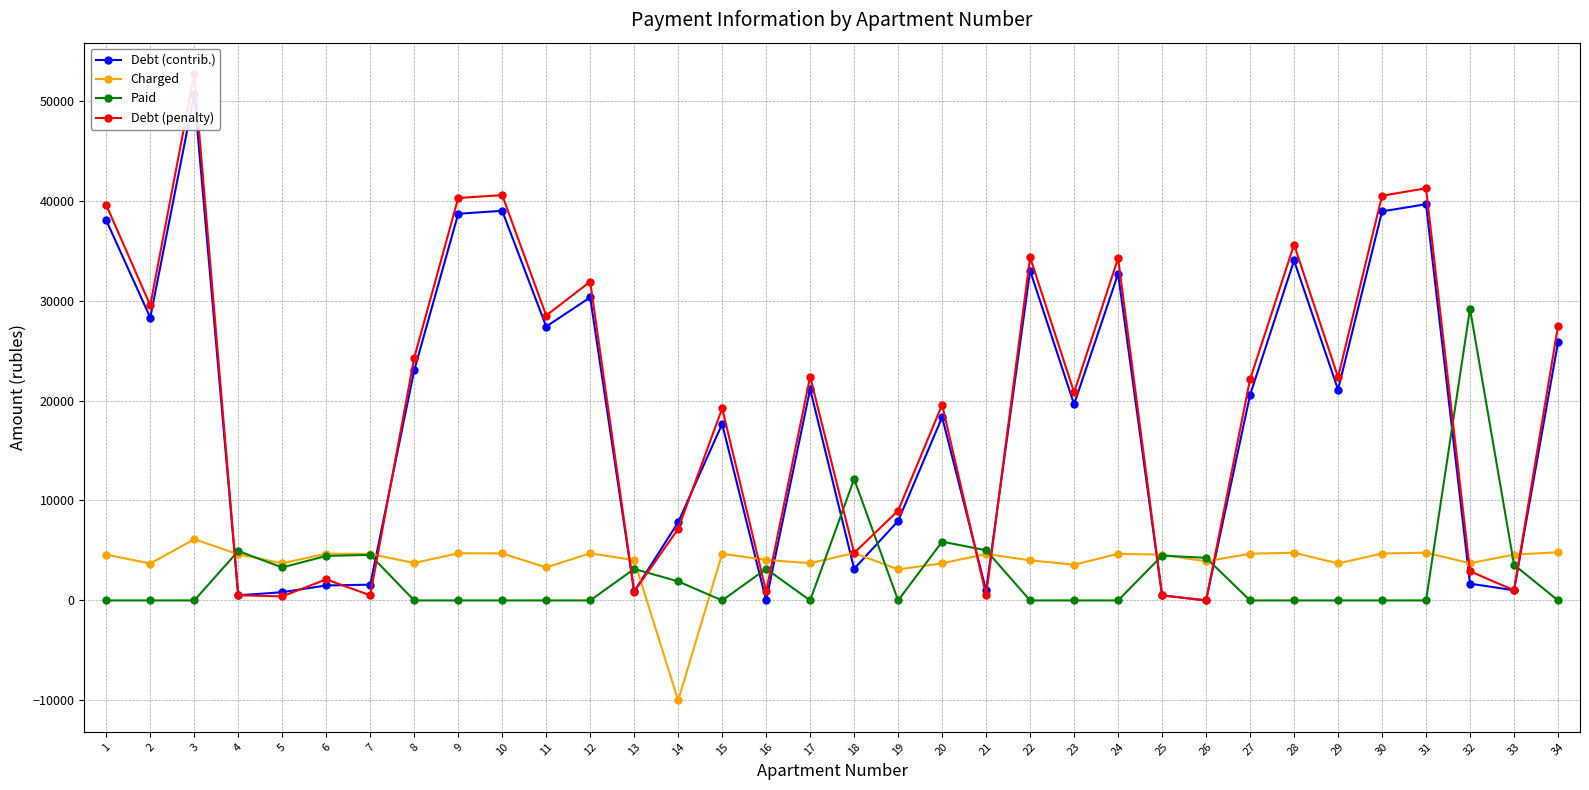

Is the value of Paid at 8 greater than the value of Charged at 16?

No